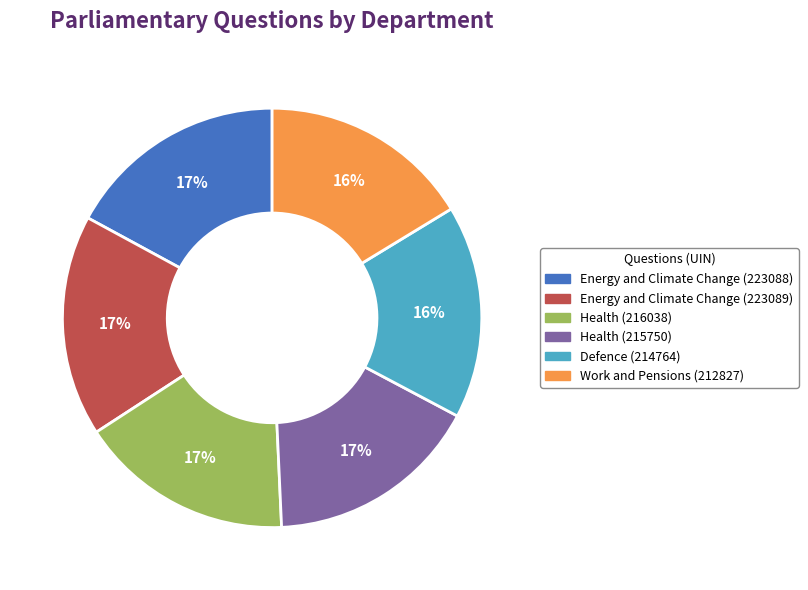

Is Energy and Climate Change (223089) the majority of the pie?

No